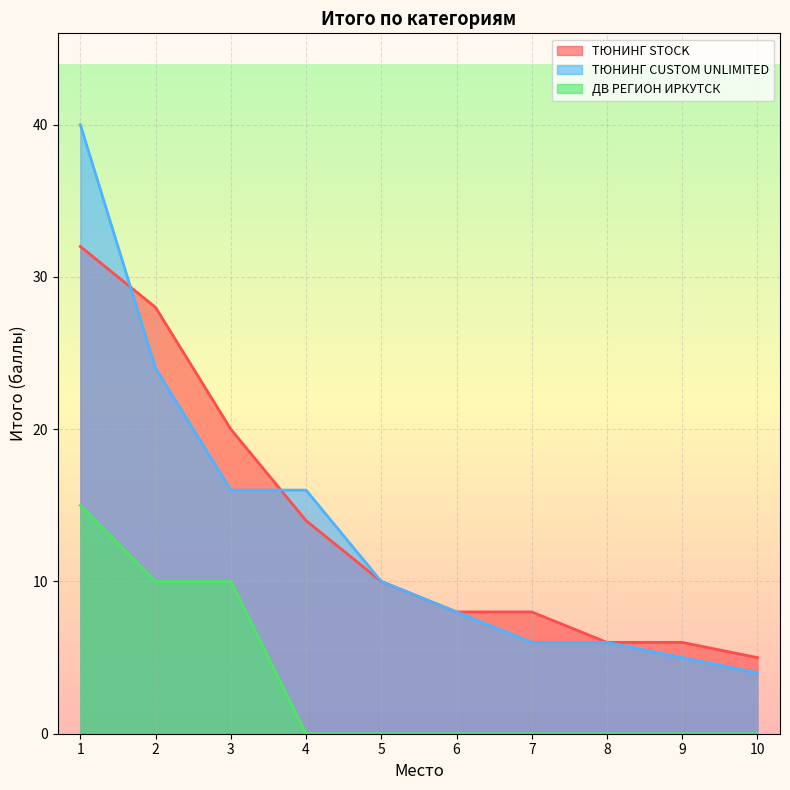

What value does the ТЮНИНГ CUSTOM UNLIMITED series have at 3?

16